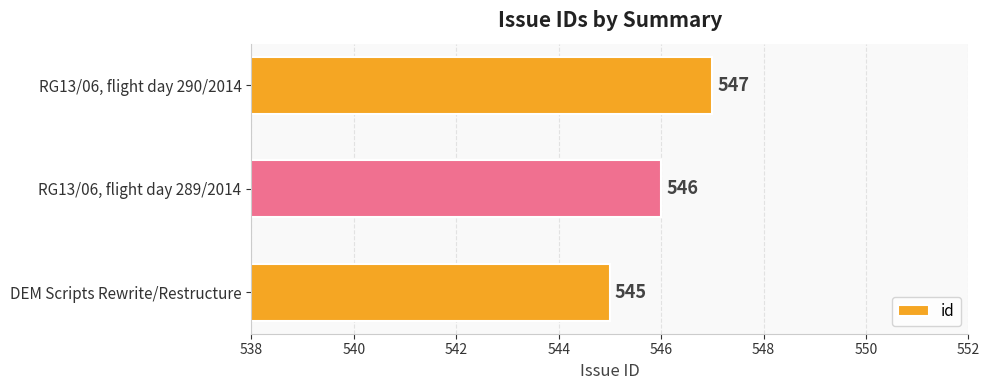

Reading top to bottom, extract all data points from this chart.

RG13/06, flight day 290/2014=547	RG13/06, flight day 289/2014=546	DEM Scripts Rewrite/Restructure=545